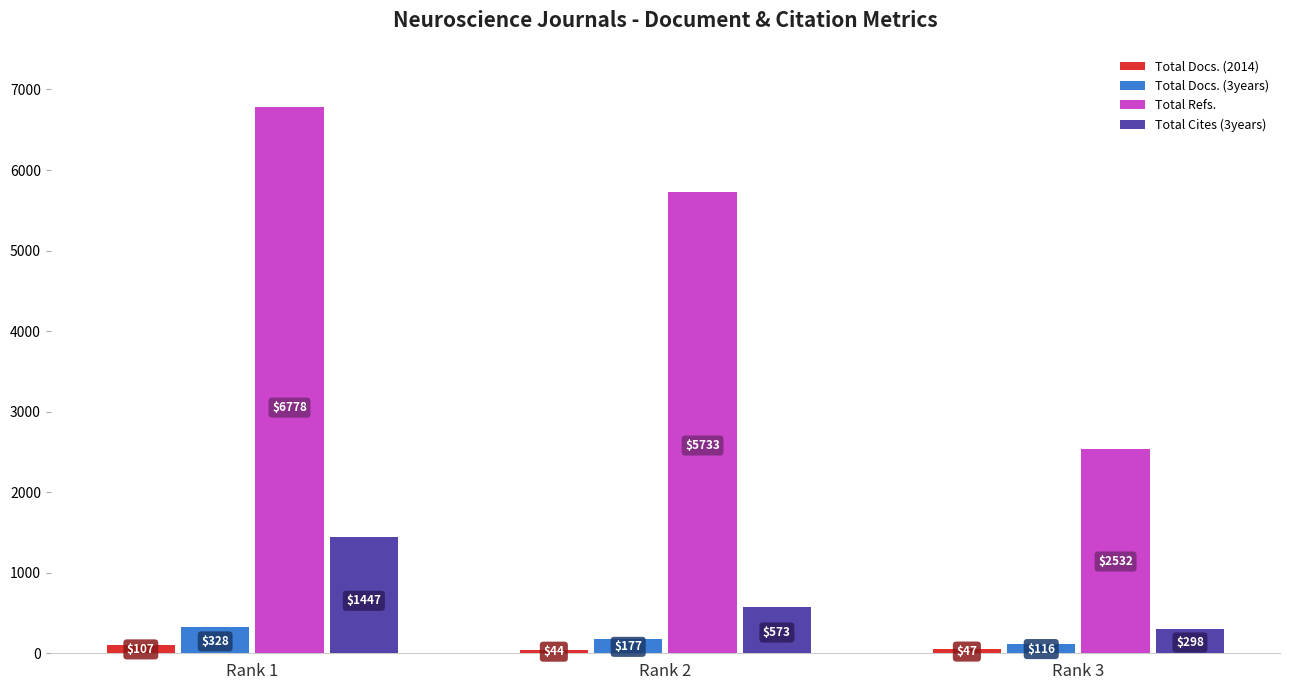

Does the chart contain any negative values?

No